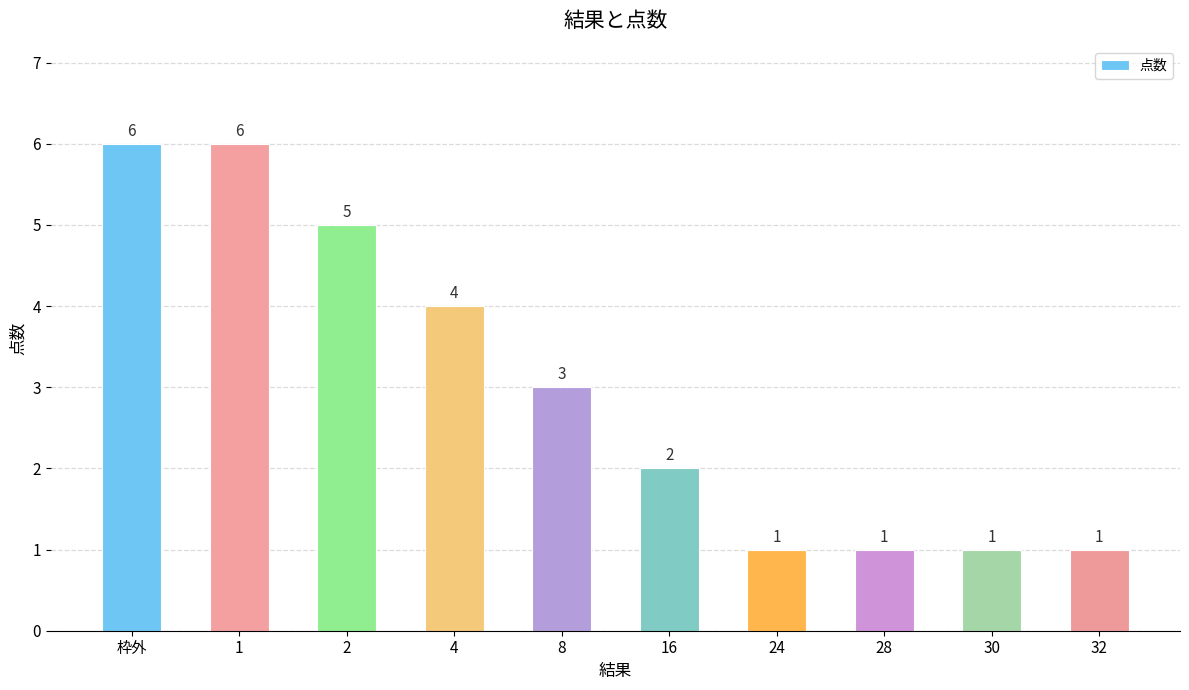

How many series are shown in this chart?

1